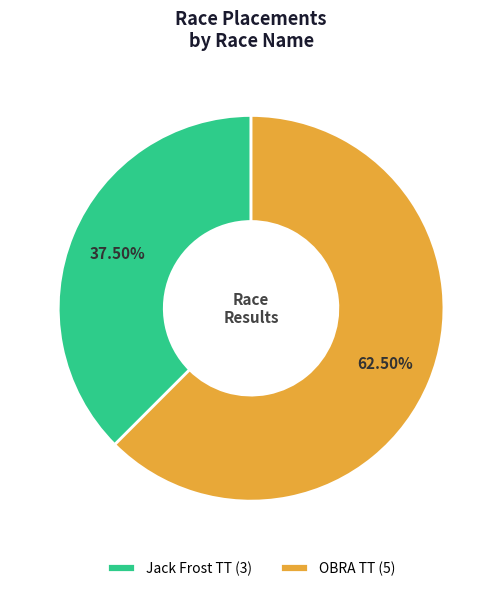

To the nearest percent, what is the difference between the Jack Frost TT and OBRA TT slice percentages?

25%